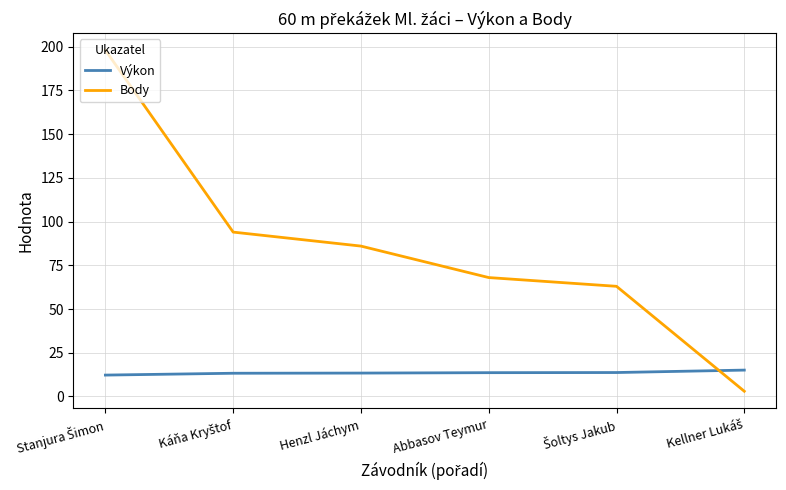

Which series has the largest range (max minus min)?

Body